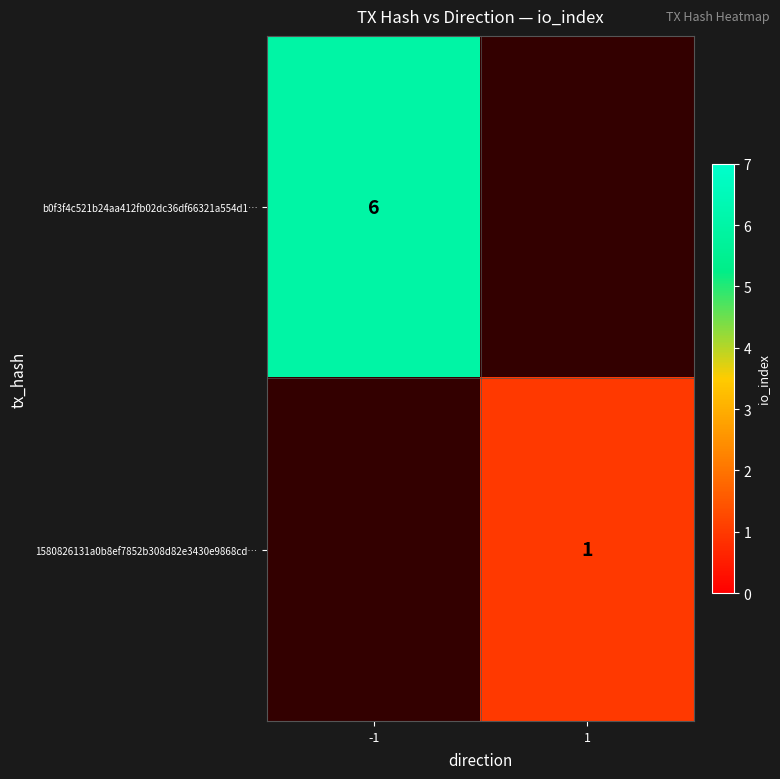

Is the value of b0f3f4c521b24aa412fb02dc36df66321a554d1… at -1 greater than the value of 1580826131a0b8ef7852b308d82e3430e9868cd… at 1?

Yes